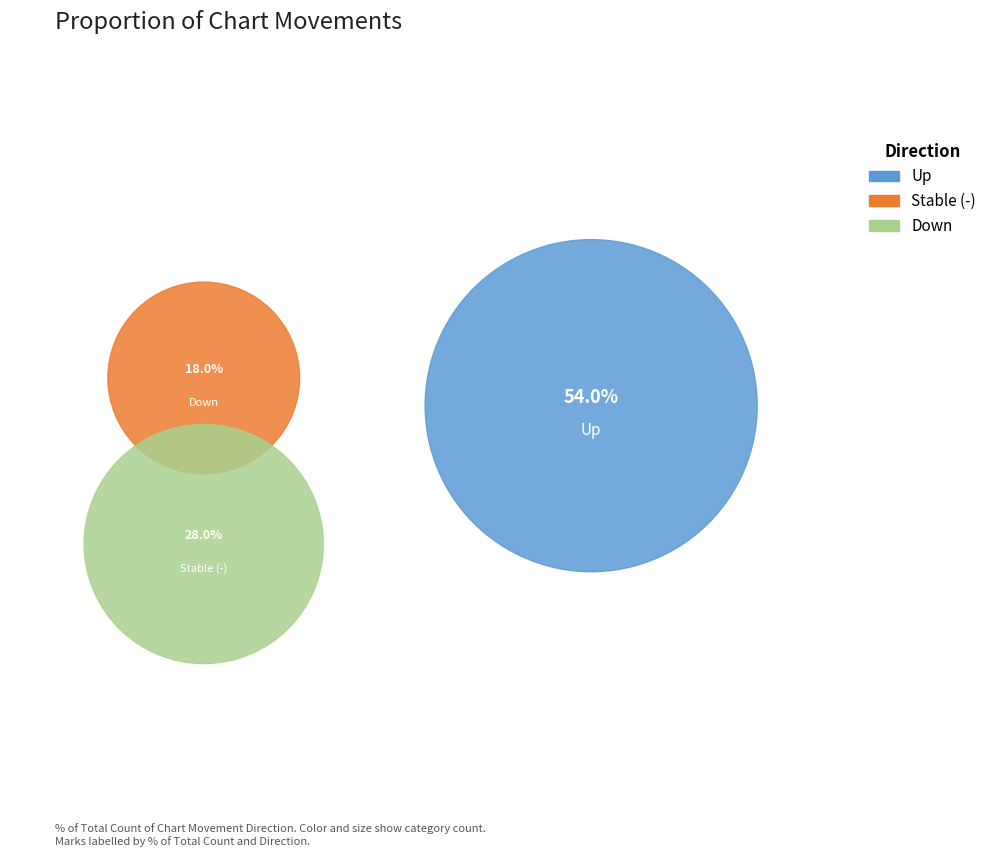

To the nearest percent, what is the combined percentage of up and down?

72%